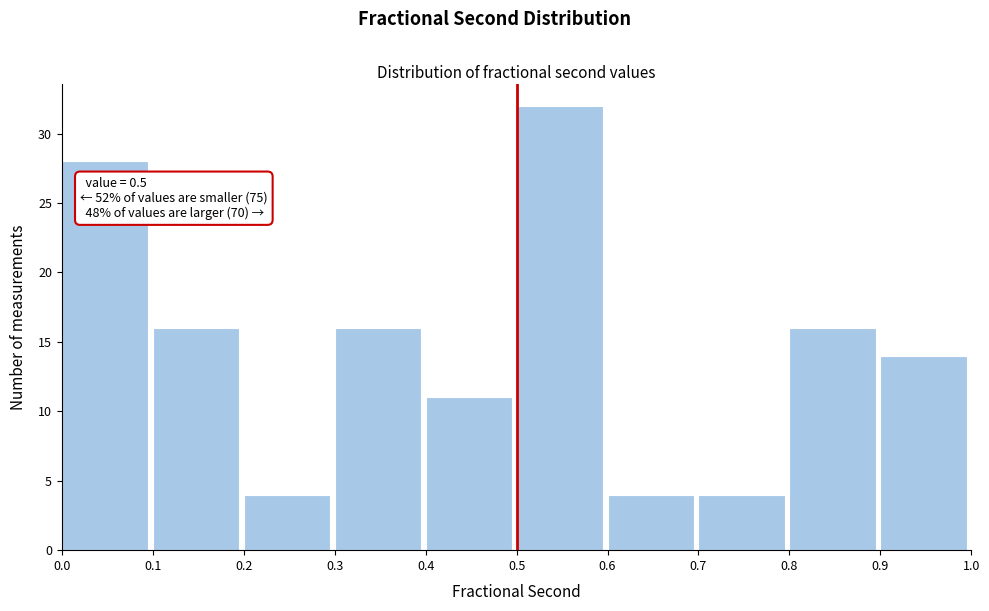

Over which range of the x-axis is the bar tallest?

0.5 to 0.6